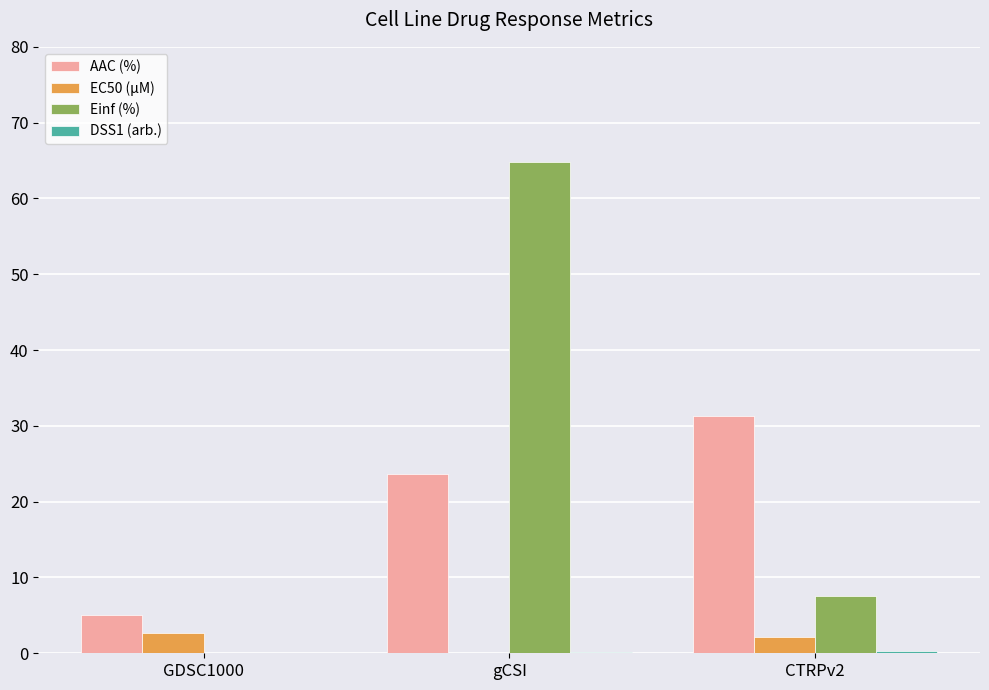

Does the chart contain stacked bars?

No